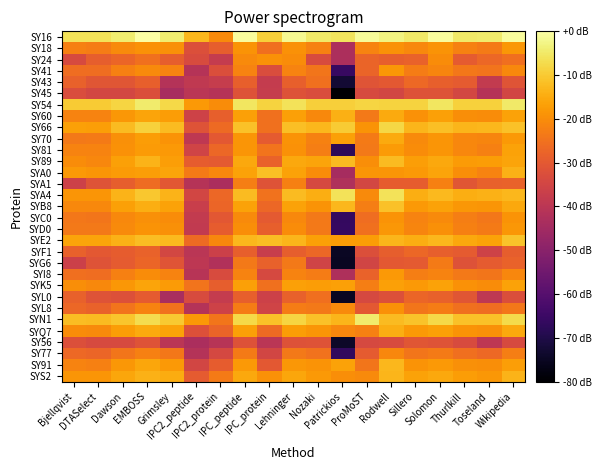

What is the total value across all series at Solomon?

-581.4